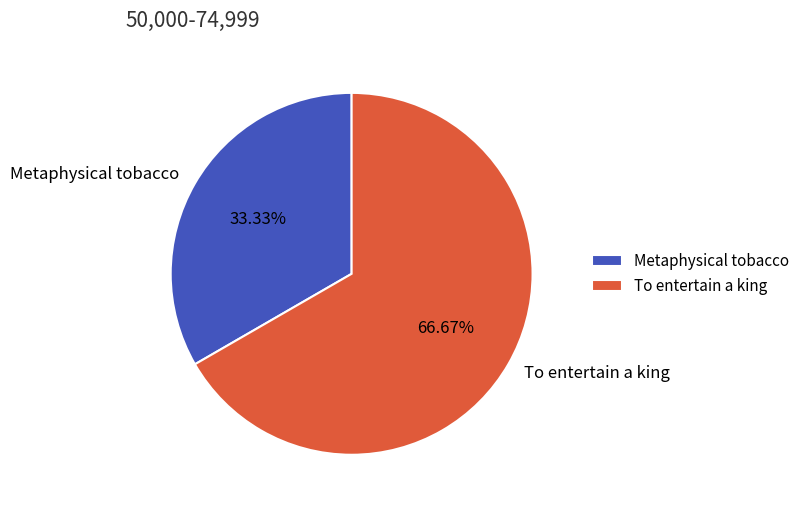

Is it true that Metaphysical tobacco is 33% of the pie?

True